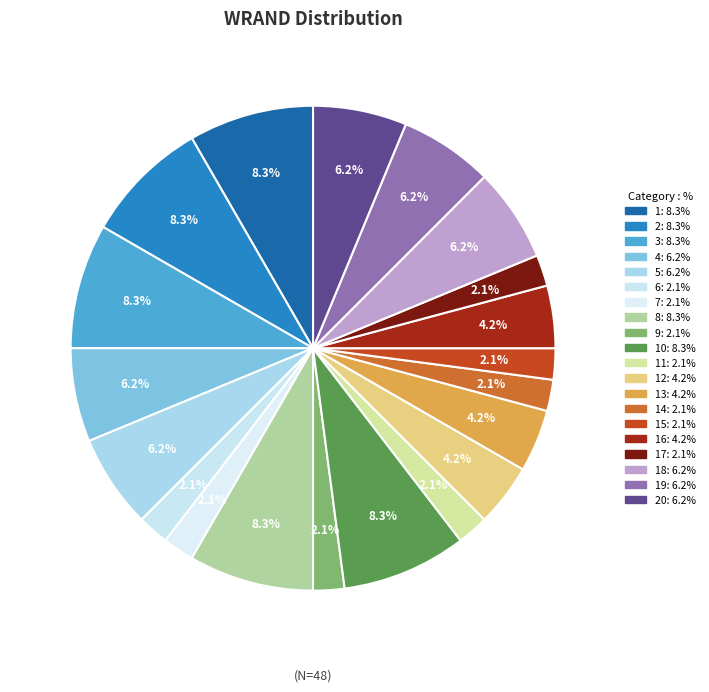

How many slices are in this pie chart?

20